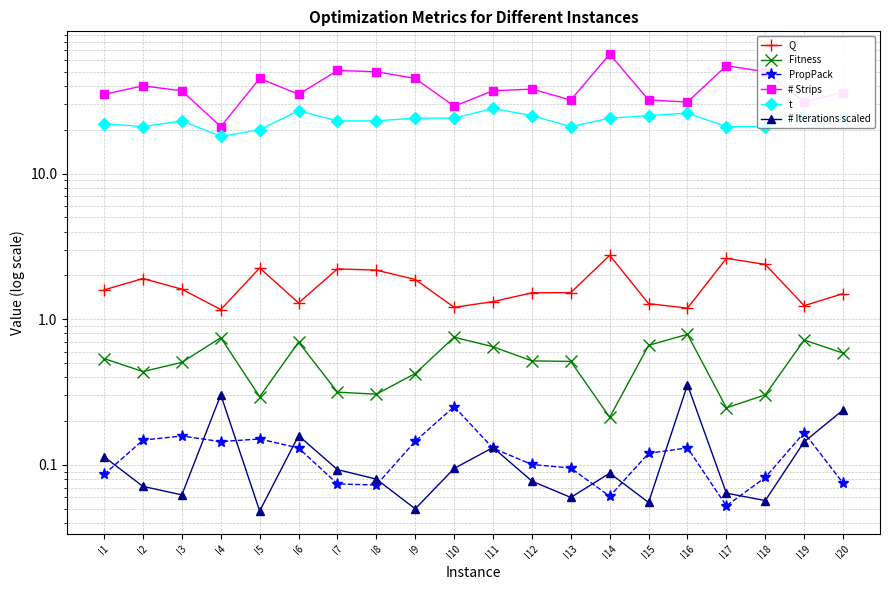

Where is # Iterations scaled nearest to the value 0?

I5